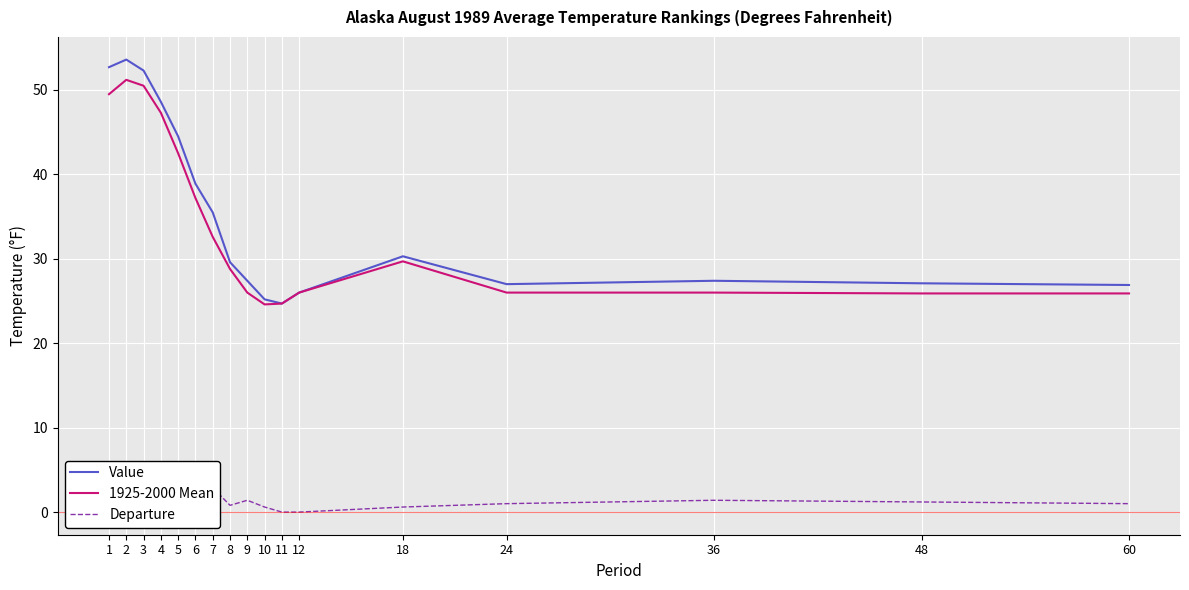

Is this an area chart (filled region under the line)?

No